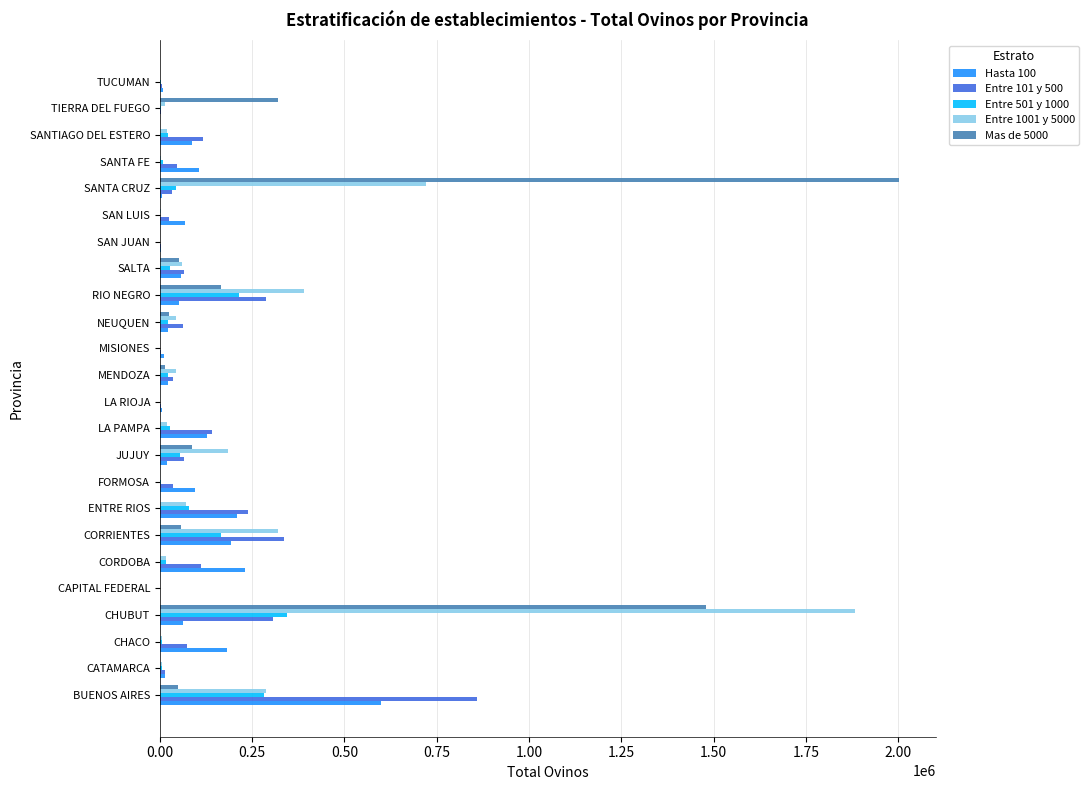

At which category does the chart reach its peak across all series?

SANTA CRUZ